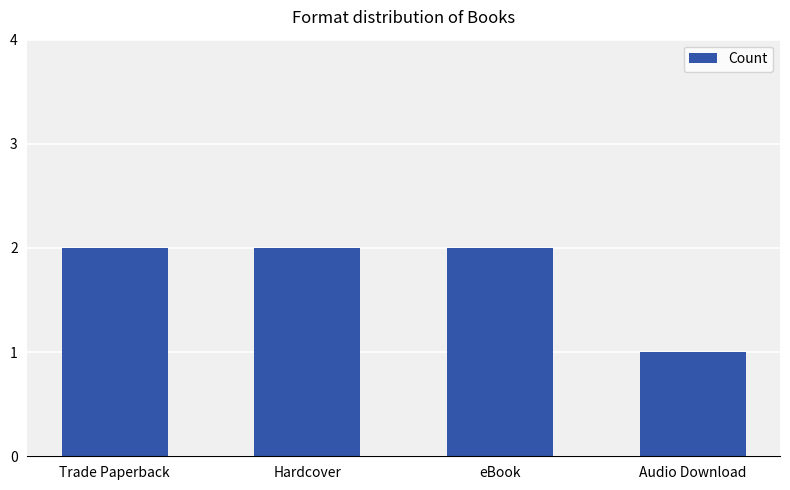

What is the difference between the maximum and minimum values?

1